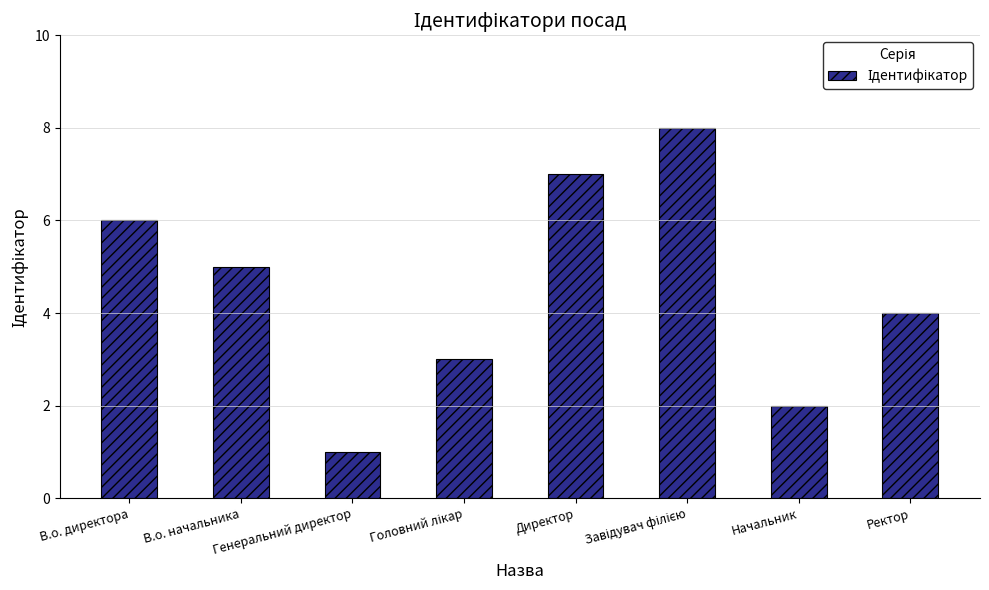

What is the difference between the second highest and second lowest values?

5